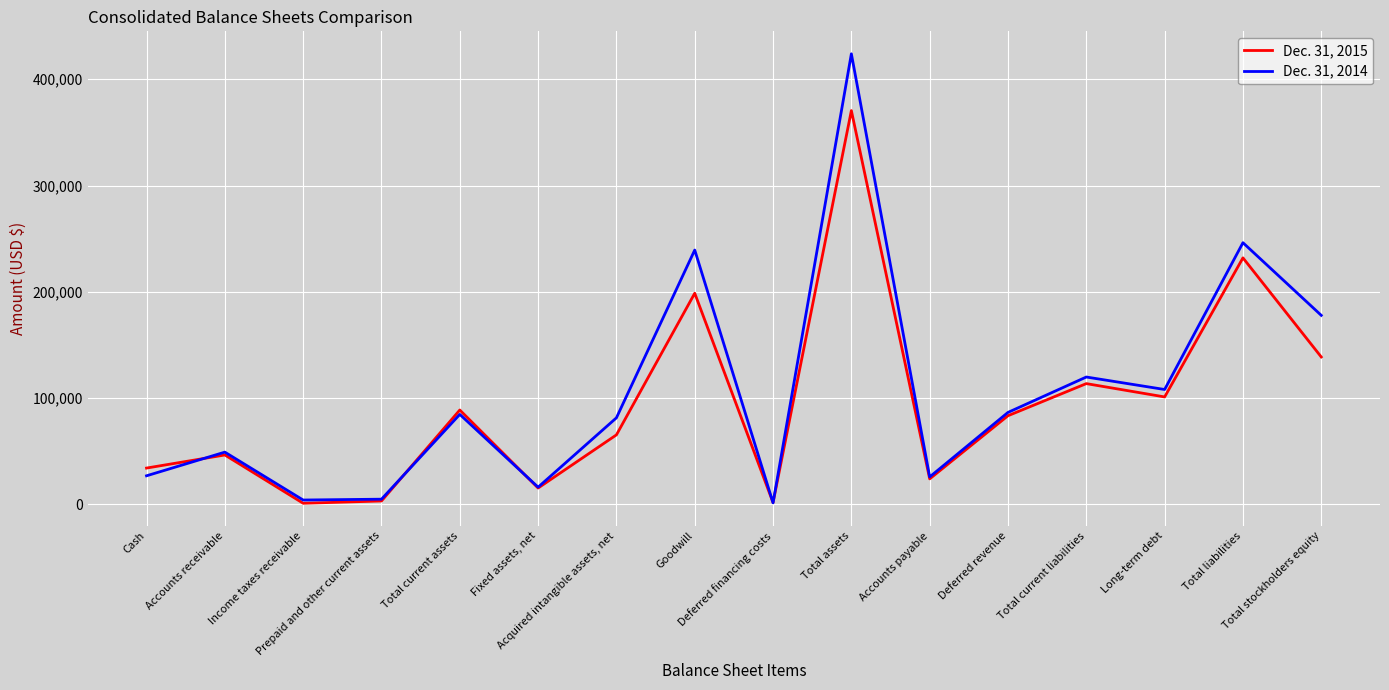

What is the maximum value shown in the chart?

423956